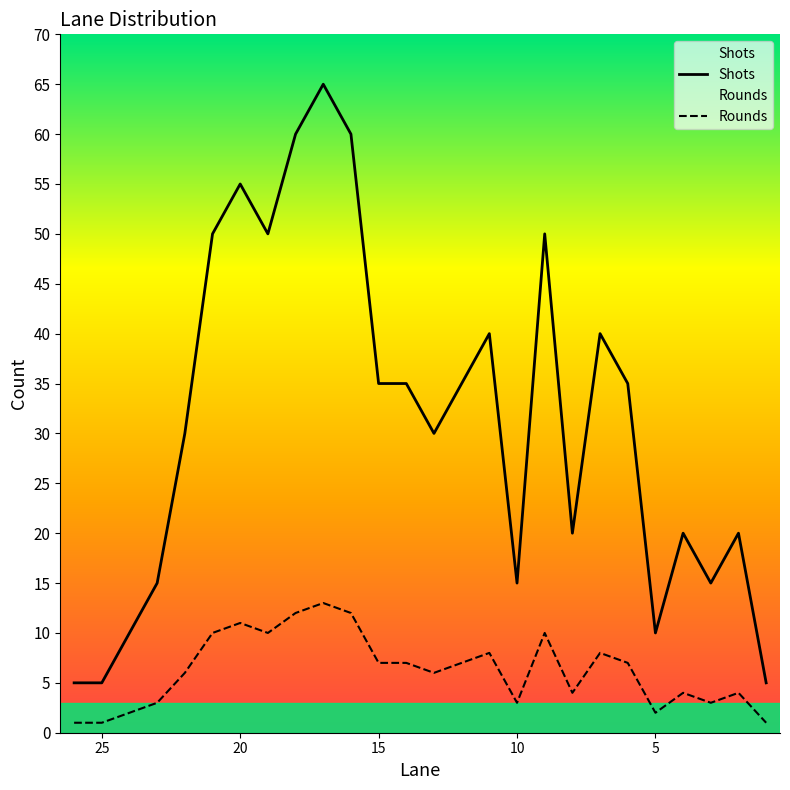

Does the chart display data point markers on the line(s)?

No